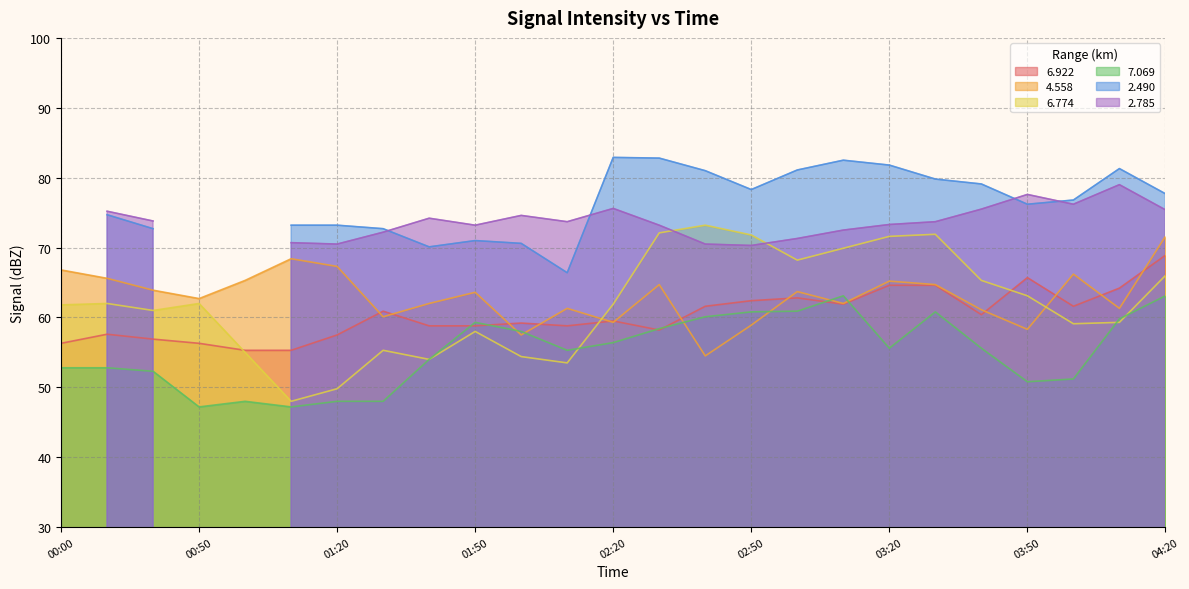

Between which two adjacent categories do   4.558 and   6.922 first intersect?

01:20 and 01:30